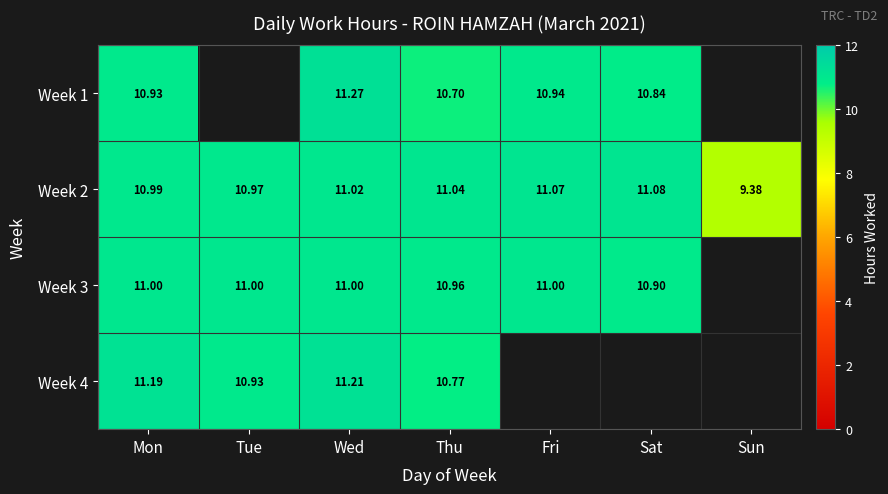

Is the value of Week 1 at Thu greater than the value of Week 4 at Wed?

No